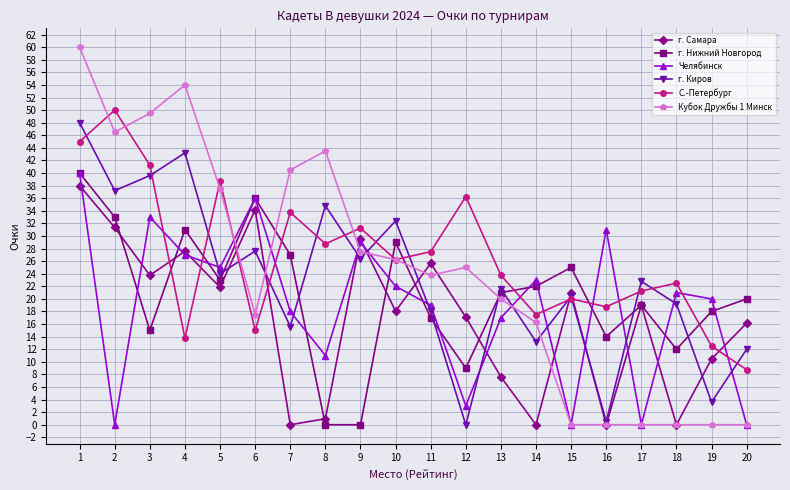

How many distinct data groups are displayed?

6